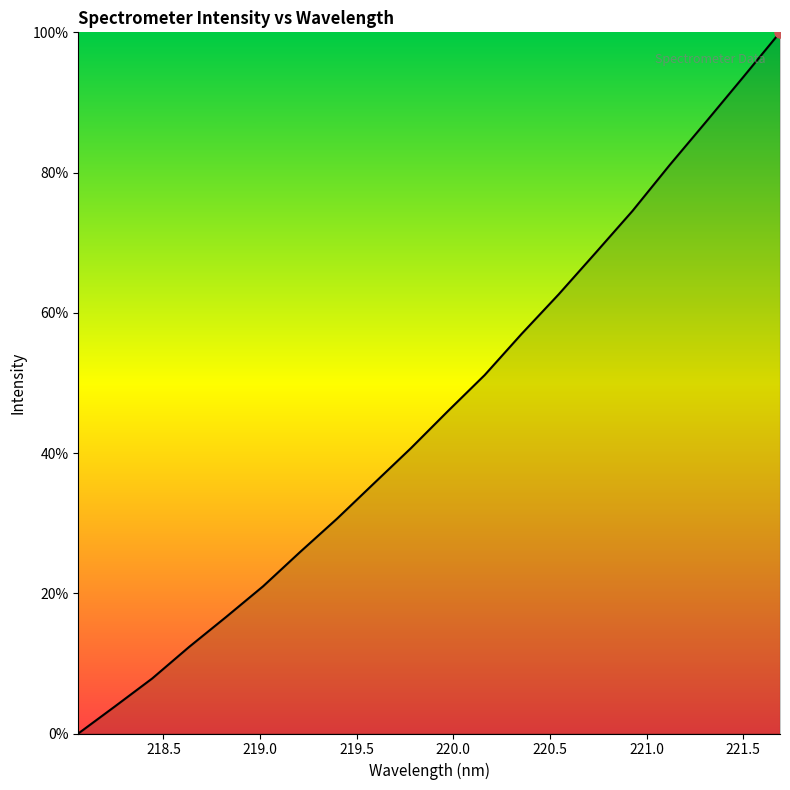

What is the maximum value shown in the chart?

100.0